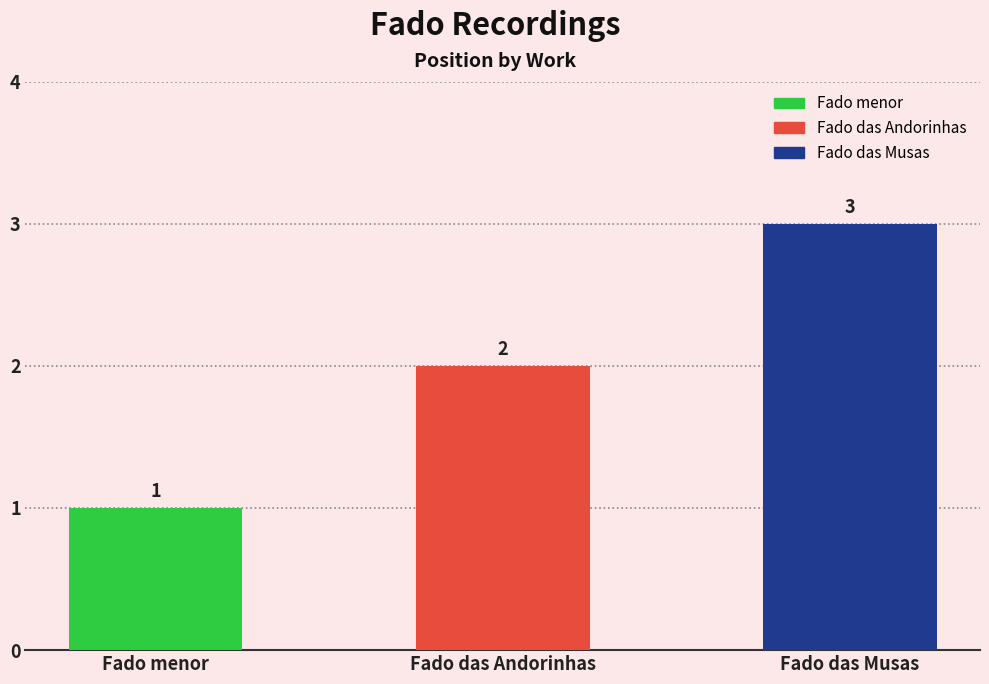

Is it true that the value at Fado das Andorinhas is 2?

True